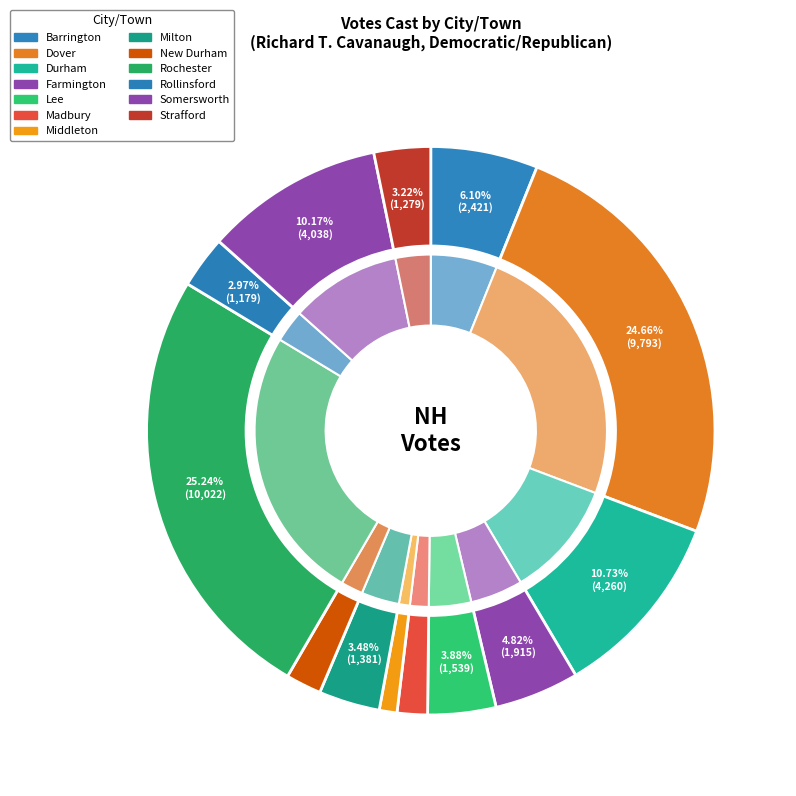

How many slices are in this pie chart?

13